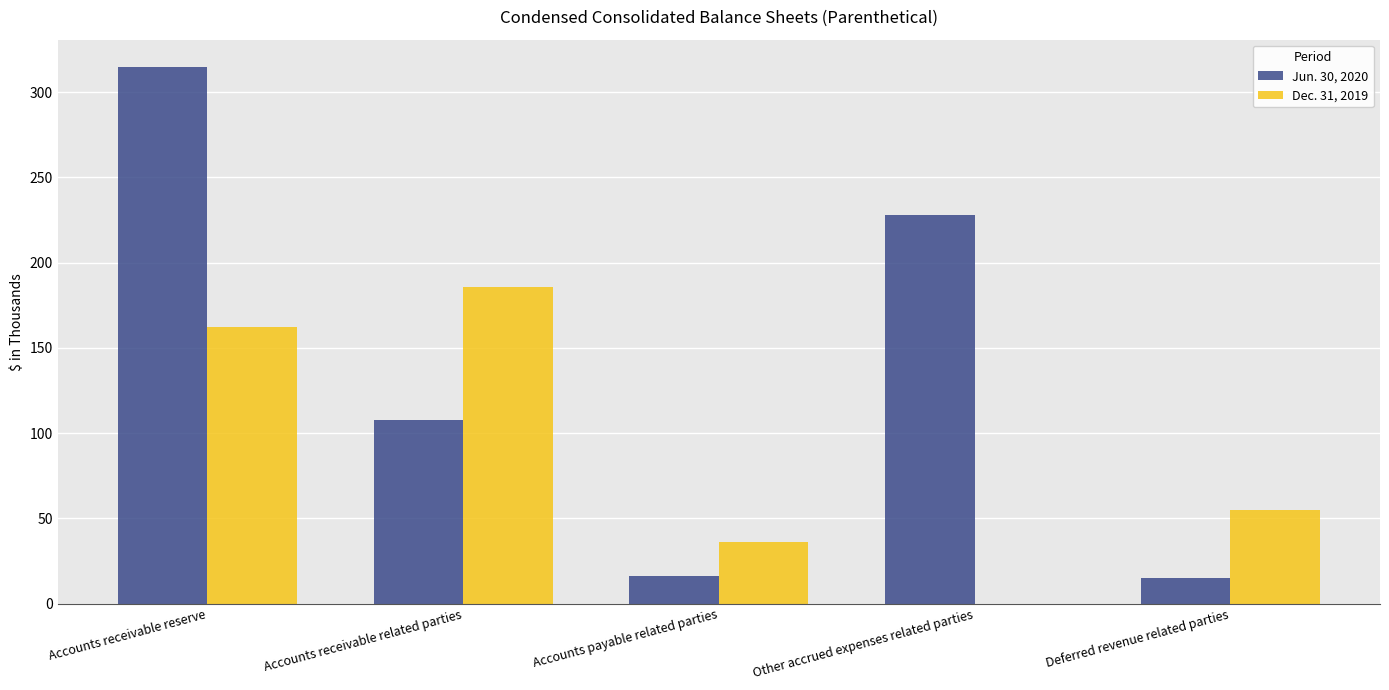

At which category is the sum across all series the highest?

Accounts receivable reserve